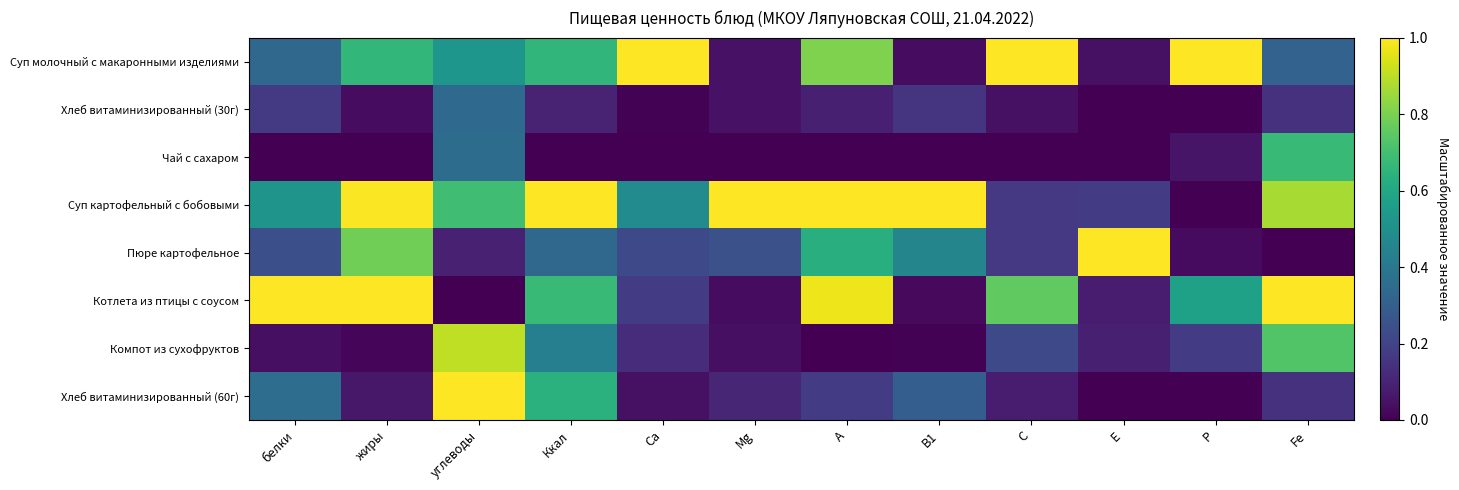

What is the maximum value shown in the chart?

1.0